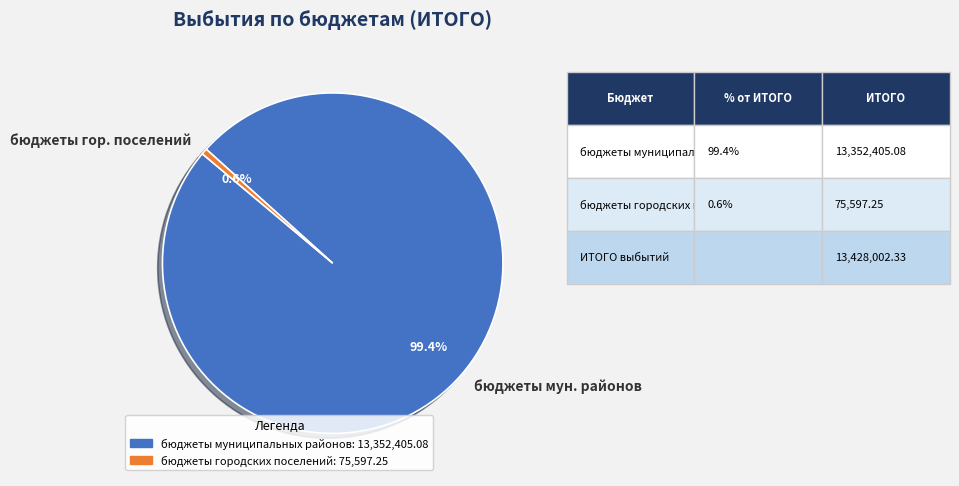

Combined, what portion of the pie is бюджеты мун. районов and бюджеты гор. поселений?

100.0%